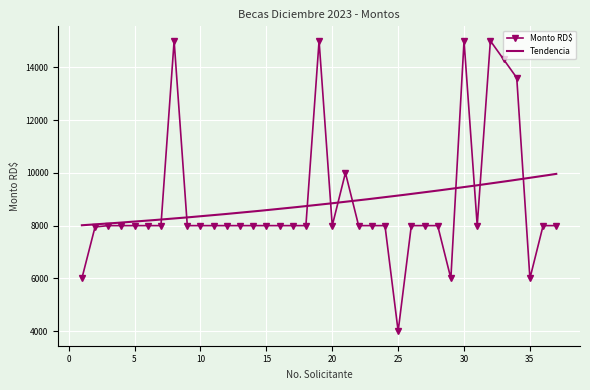

What is the value of the 6th point from the left?

8000